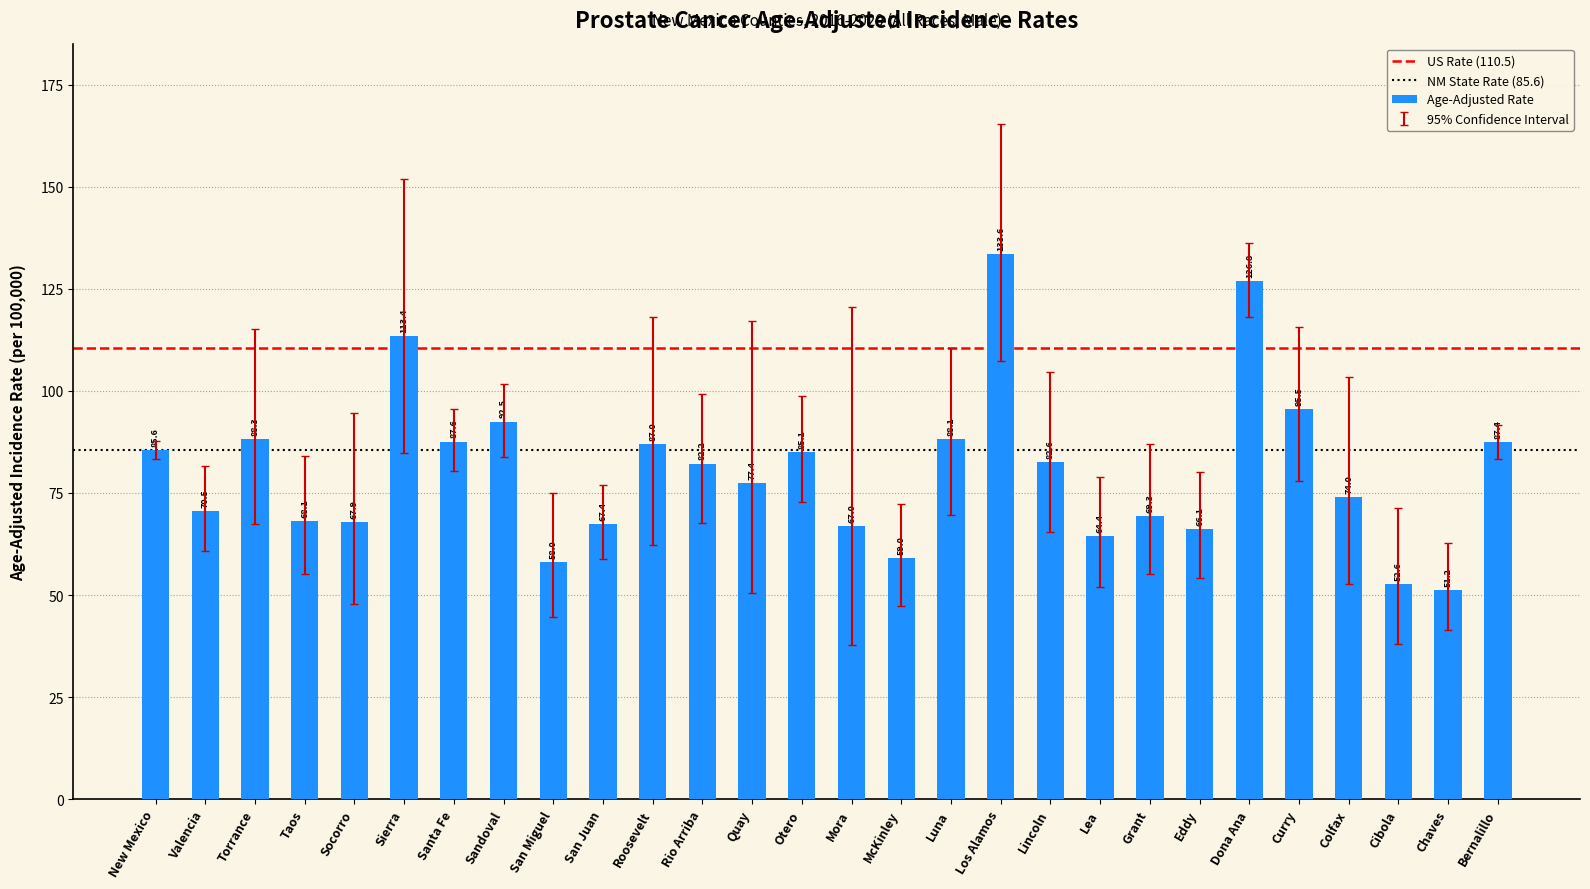

What is the greatest value displayed?

133.6